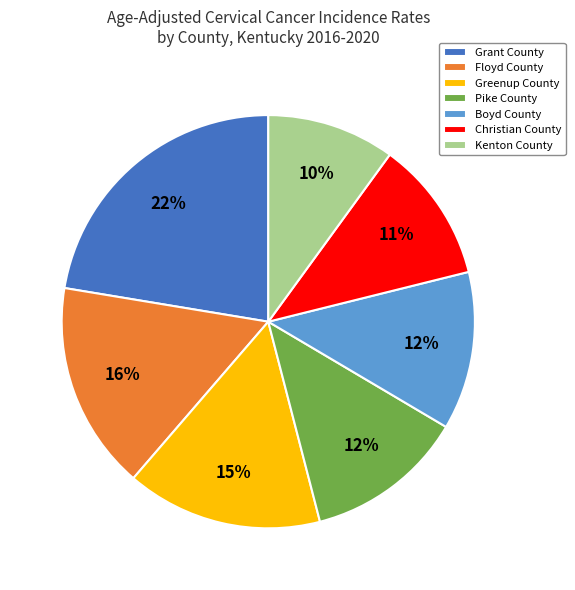

Between Christian County and Kenton County, which is larger?

Christian County